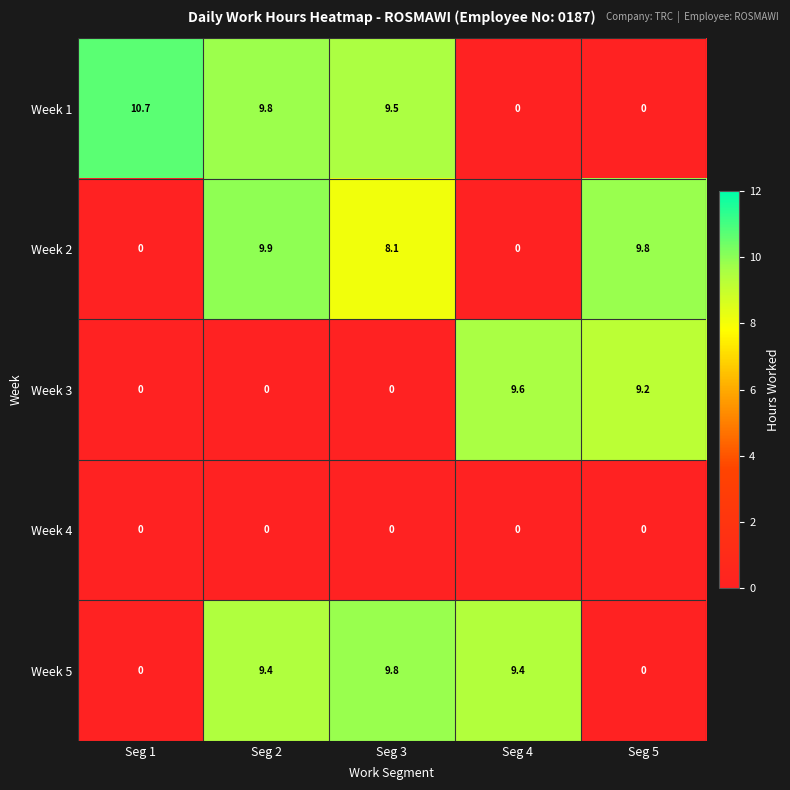

What is the spread (max minus min) of values at Seg 2?

9.9